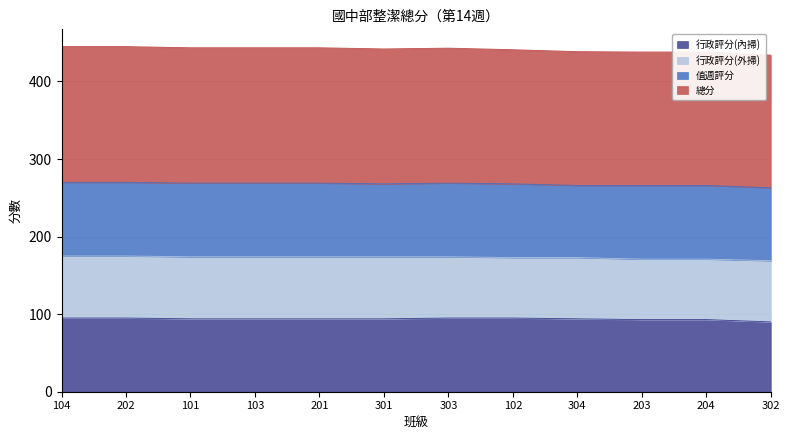

The 行政評分(內掃) series shows 165.9 at 202. True or false?

False